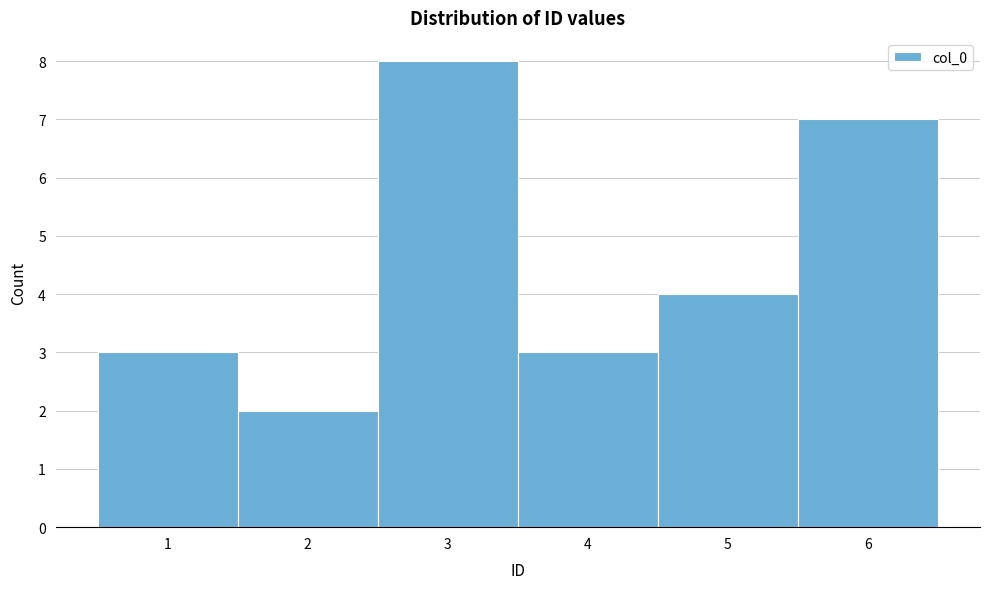

Over which range of the x-axis is the bar tallest?

2.5 to 3.5